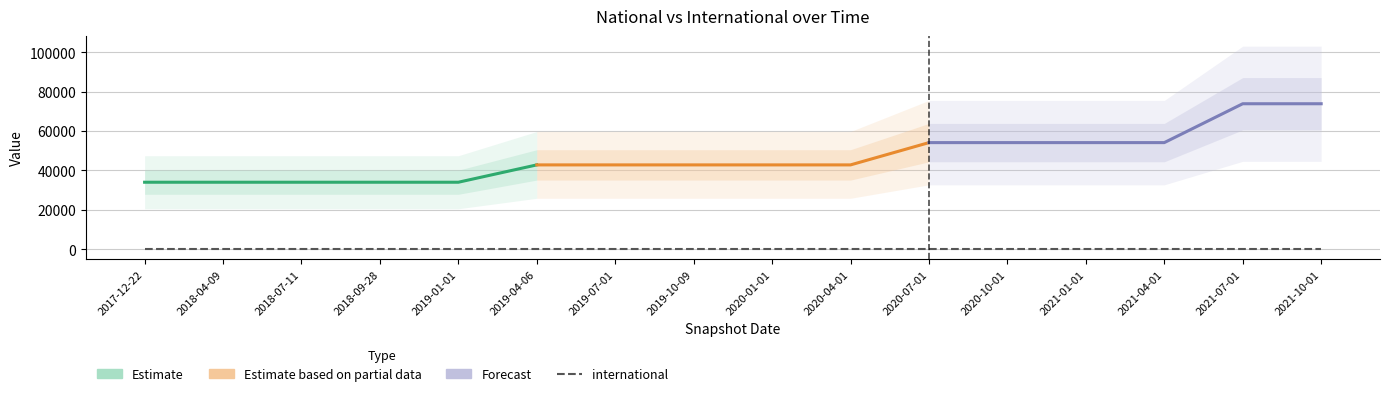

Rank the series at 2017-12-22 from lowest to highest value.

international, national